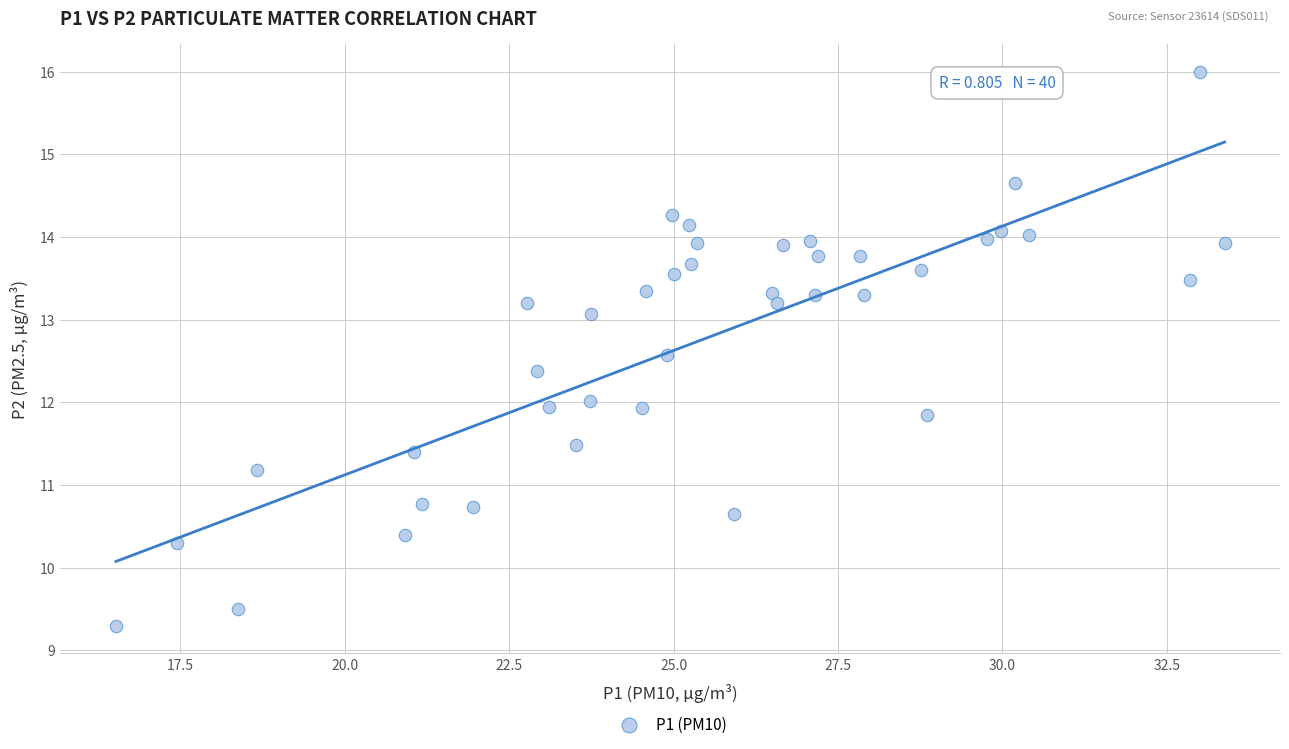

What is the range of X values (max minus min)?

16.9